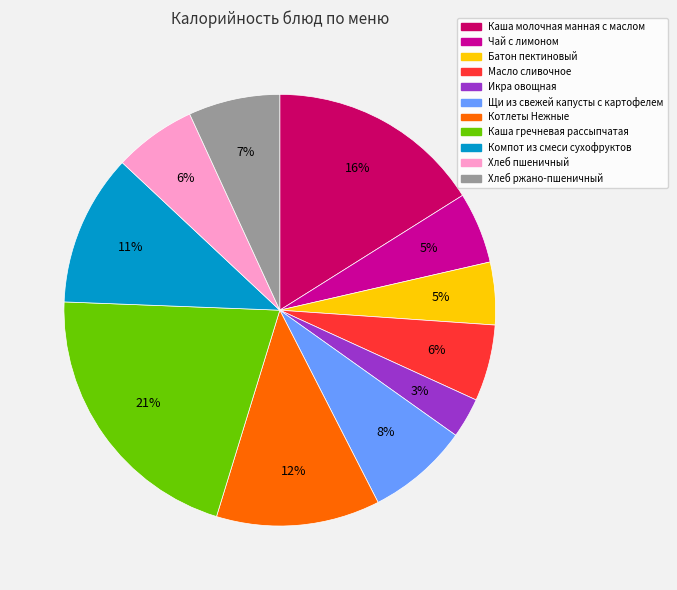

Does any single category account for the majority?

No